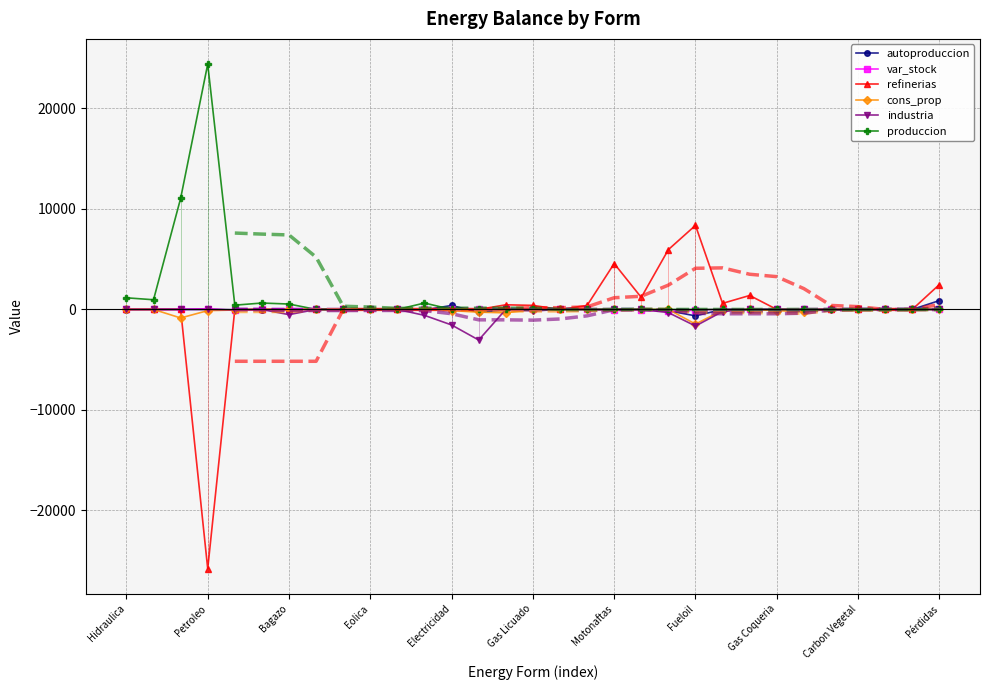

Is it true that refinerias equals 8367.0 at Fueloil?

True